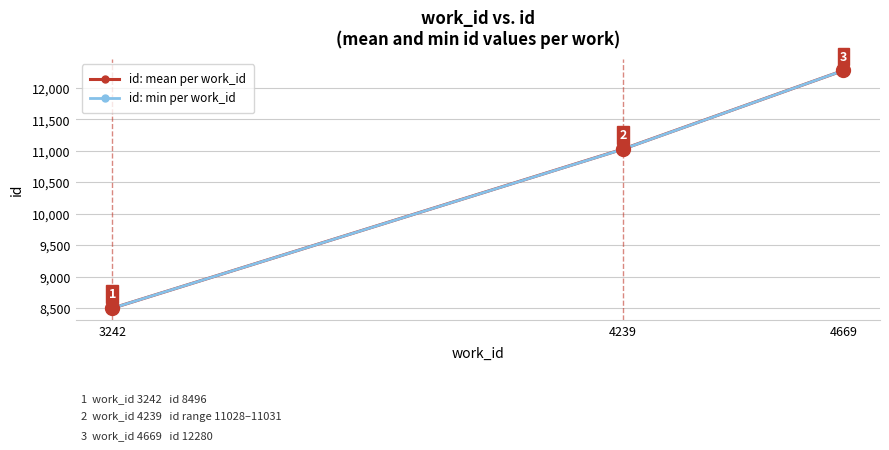

Is the value of id: min per work_id at 3242 greater than the value of id: mean per work_id at 4669?

No